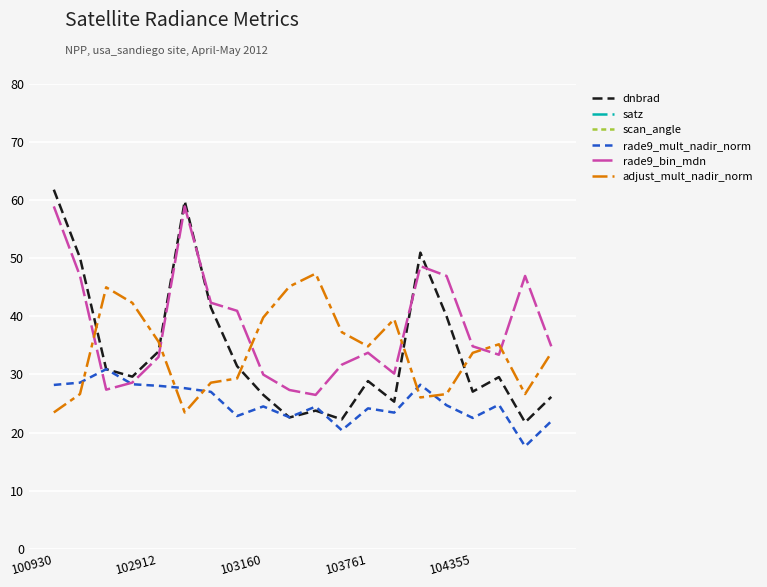

Reading left to right, what are all the values shown in this chart?

dnbrad: 61.8	50.1	30.9	29.6	34.0	59.8	41.5	31.4	26.5	22.6	23.8	22.3	28.9	25.3	51.0	40.0	27.0	29.5	21.7	26.1
satz: 2010.4	2108.4	137.0	1042.8	1640.8	2010.9	2014.1	1662.0	1102.9	231.7	773.7	1474.4	1319.6	1276.5	1909.8	2108.8	1504.3	1787.1	2110.9	1500.8
scan_angle: 1644.3	1700.9	123.0	912.1	1392.1	1644.8	1646.5	1408.0	962.7	206.8	681.9	1264.9	1141.5	1106.4	1581.2	1701.2	1288.4	1498.0	1702.3	1285.6
rade9_mult_nadir_norm: 28.2	28.6	30.9	28.3	28.0	27.6	27.0	22.8	24.5	22.6	24.5	20.4	24.2	23.4	28.2	24.7	22.5	24.8	17.6	21.9
rade9_bin_mdn: 58.9	47.0	27.4	28.6	33.0	58.9	42.3	41.0	30.0	27.3	26.5	31.7	33.7	30.1	48.7	47.0	34.8	33.4	47.0	34.8
adjust_mult_nadir_norm: 23.5	26.6	45.0	42.3	35.6	23.5	28.6	29.3	39.8	45.1	47.4	37.3	34.8	39.5	26.0	26.6	33.7	35.2	26.6	33.7